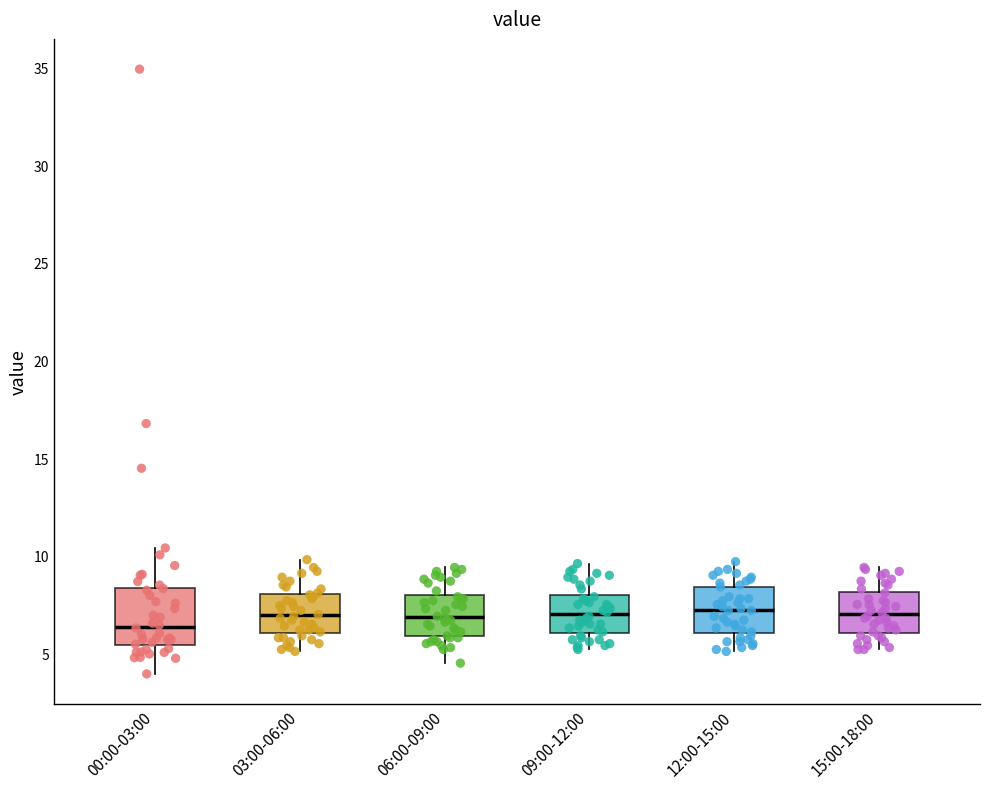

Comparing the boxes themselves (not the whiskers), which one is the tallest?

00:00-03:00